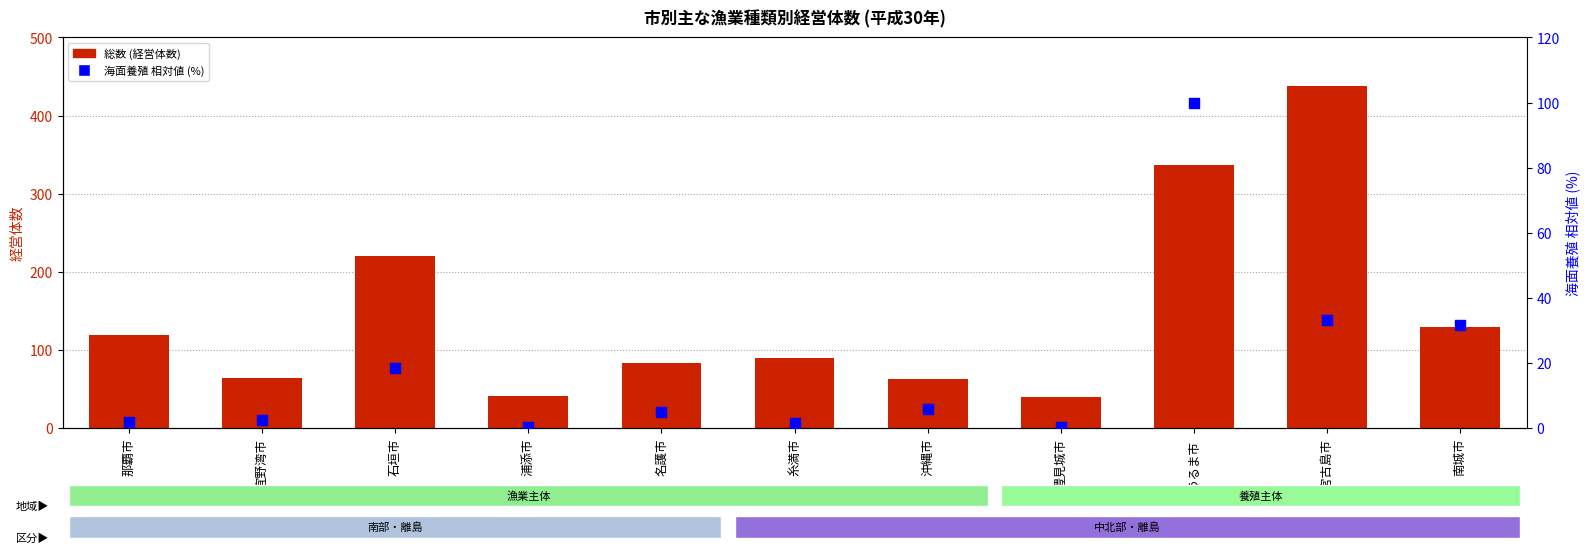

Which series contains the lowest Y value?

海面養殖 (相対値%)